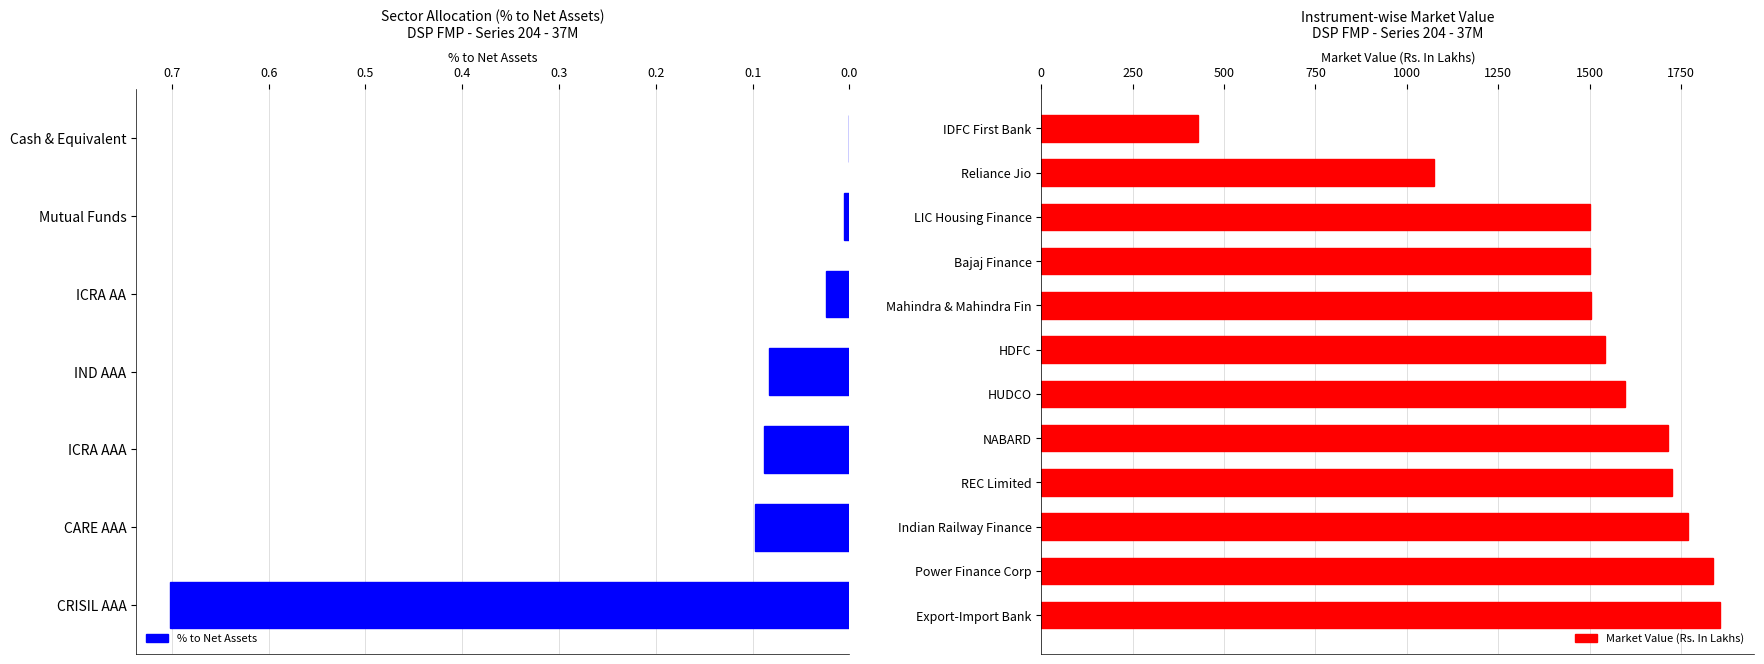

Reading right to left, extract all data points from this chart.

Cash & Equivalent=0.0	Mutual Funds=0.0	ICRA AA=0.0	IND AAA=0.1	ICRA AAA=0.1	CARE AAA=0.1	CRISIL AAA=0.7